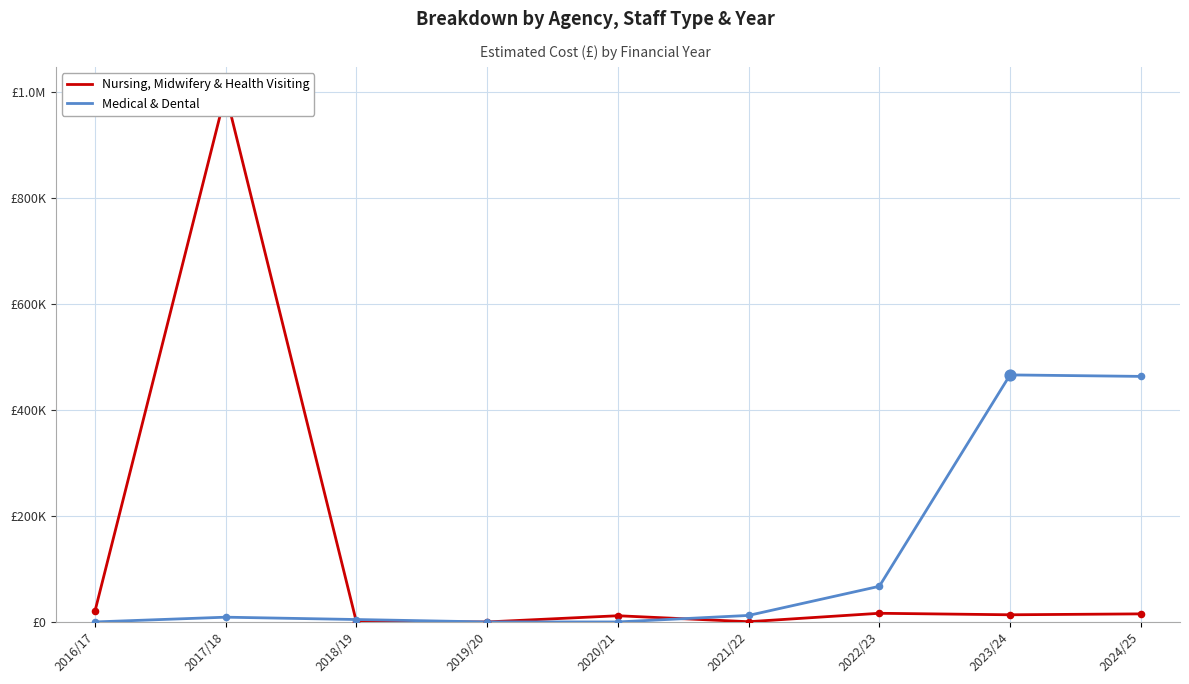

Which series contains the lowest Y value?

Nursing, Midwifery & Health Visiting